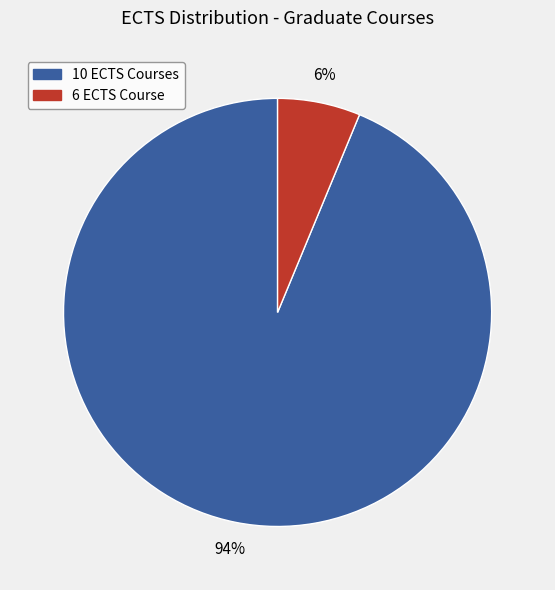

To the nearest percent, what is the average slice percentage?

50%